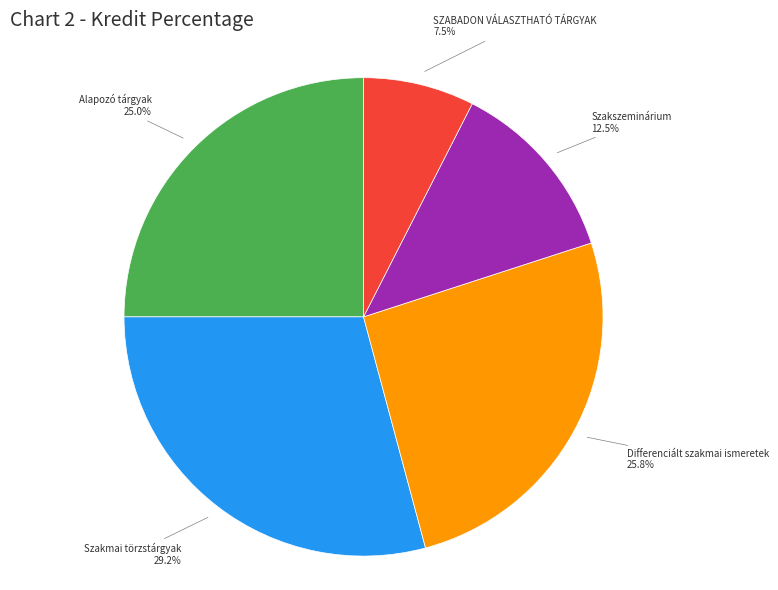

Which has a higher value, SZABADON VÁLASZTHATÓ TÁRGYAK or Differenciált szakmai ismeretek?

Differenciált szakmai ismeretek